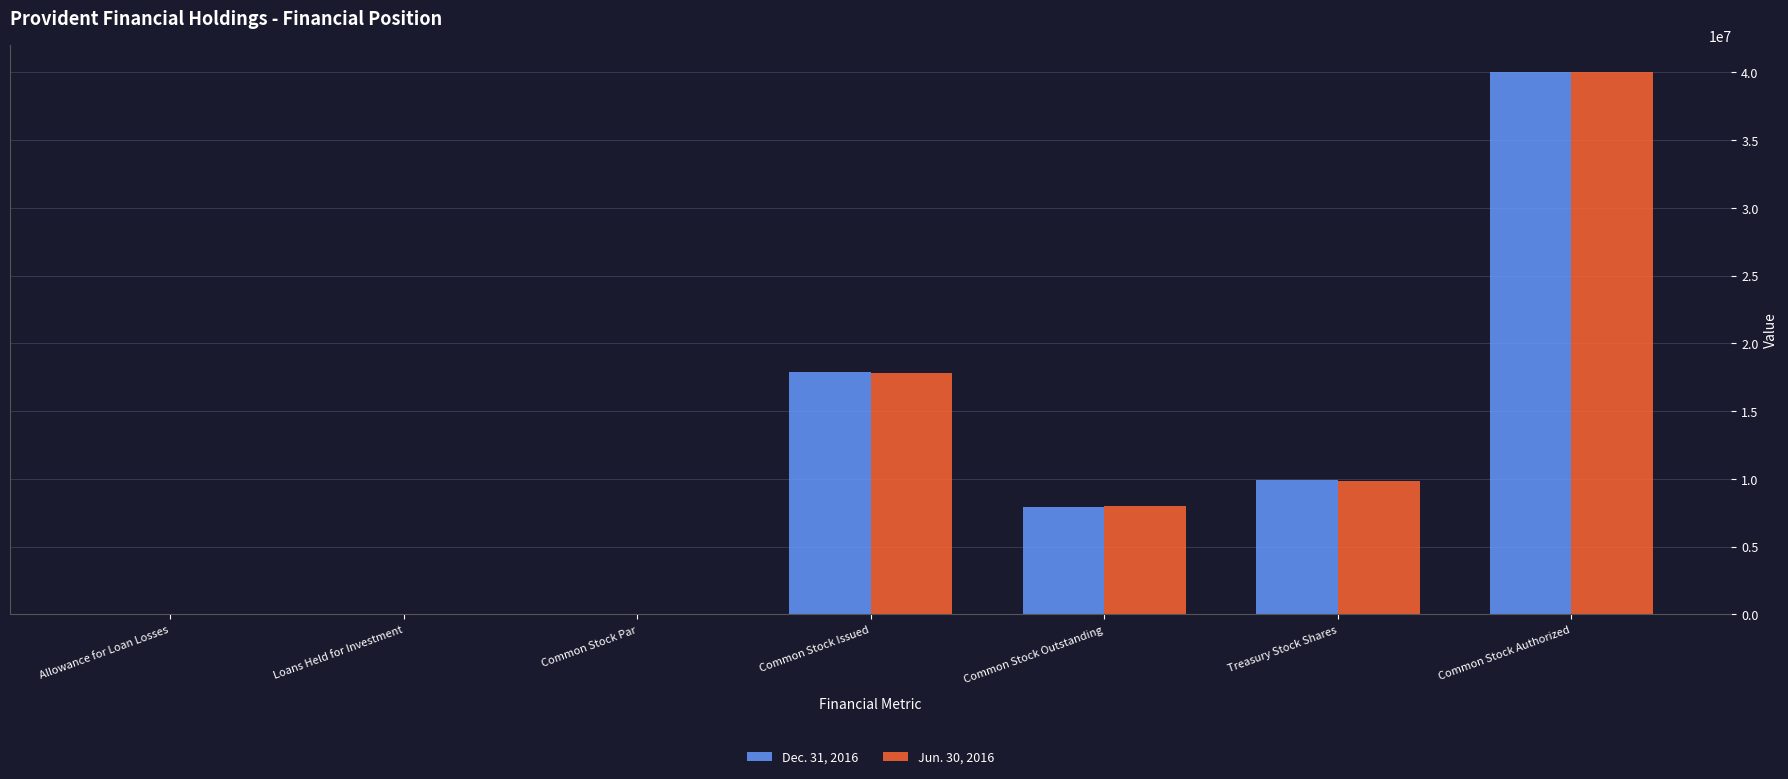

True or false: Jun. 30, 2016 has a value of 8670 at Allowance for Loan Losses.

True